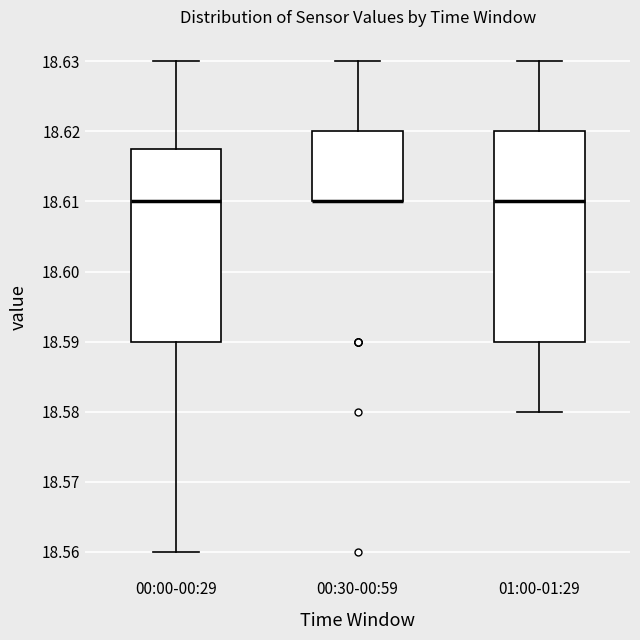

Where is the lower edge of the box for 00:30-00:59 on the y-axis? The values are not printed on the chart, so give them approximately, as read against the axis.

18.610